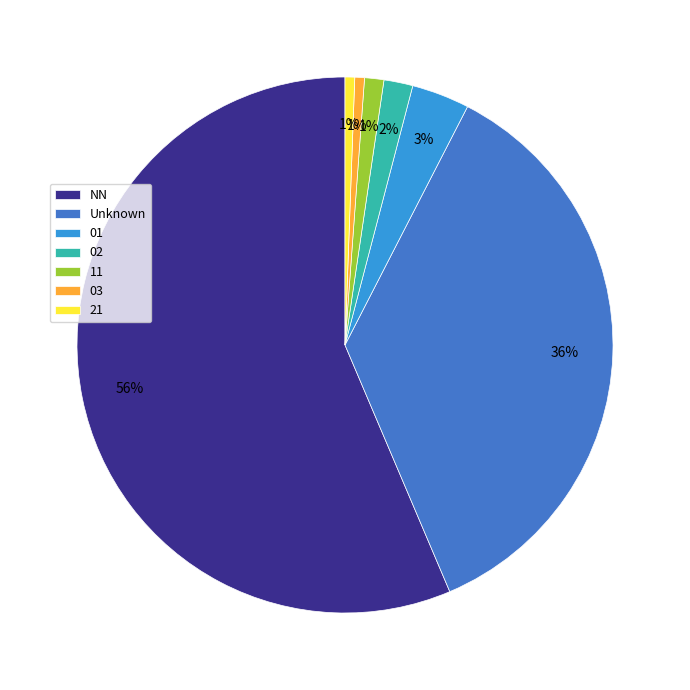

The 11 slice represents 1% of the pie. True or false?

True